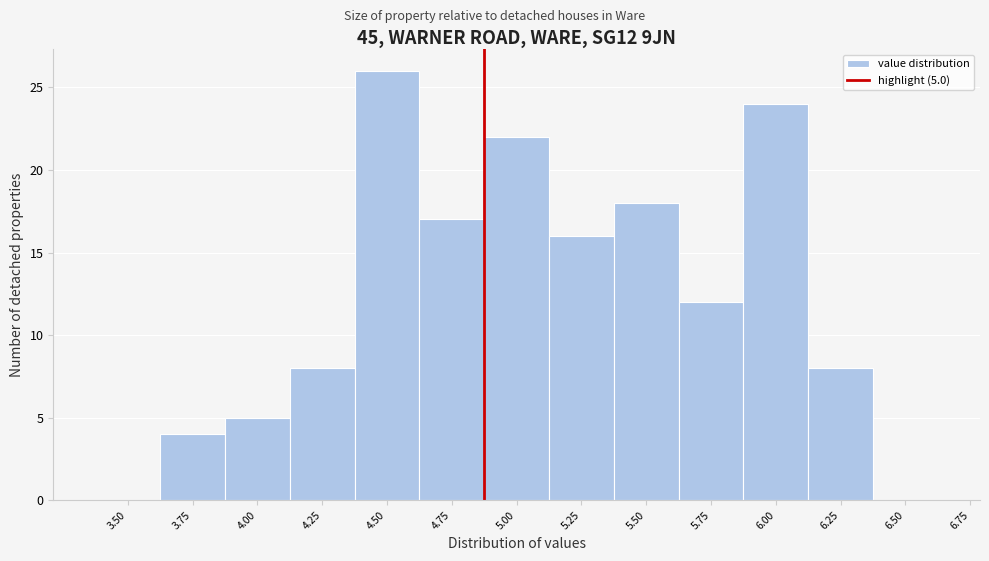

Reading left to right, list all the values displayed in this chart.

3.50=0	3.75=4	4.00=5	4.25=8	4.50=26	4.75=17	5.00=22	5.25=16	5.50=18	5.75=12	6.00=24	6.25=8	6.50=0